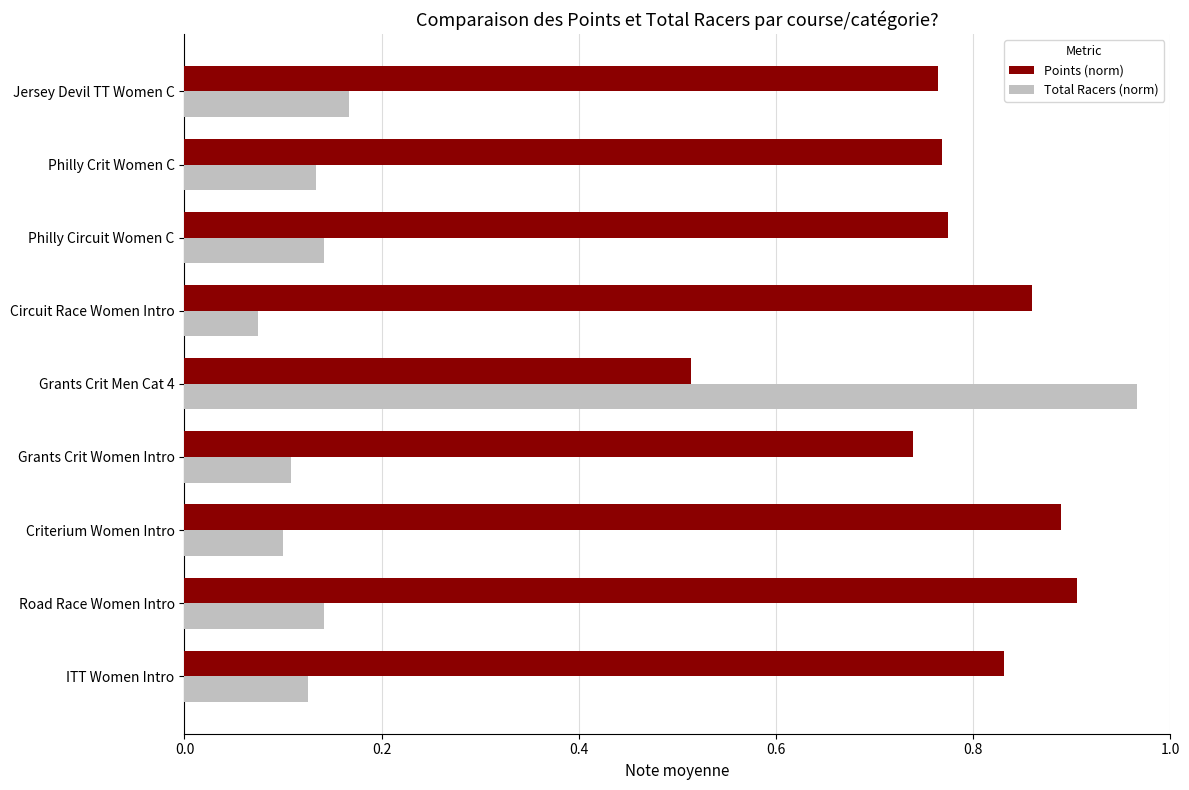

Where is Total Racers (norm) nearest to the value 0?

Circuit Race Women Intro